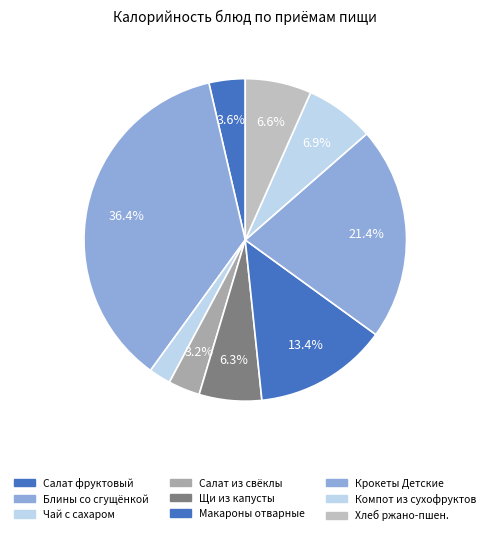

Which slice is the smallest?

Чай с сахаром